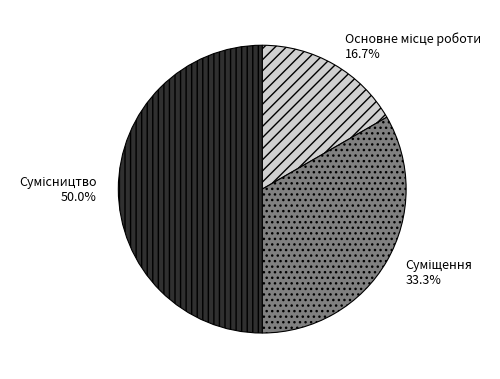

Approximately how many times larger is the value at Основне місце роботи compared to Сумісництво?

0.3